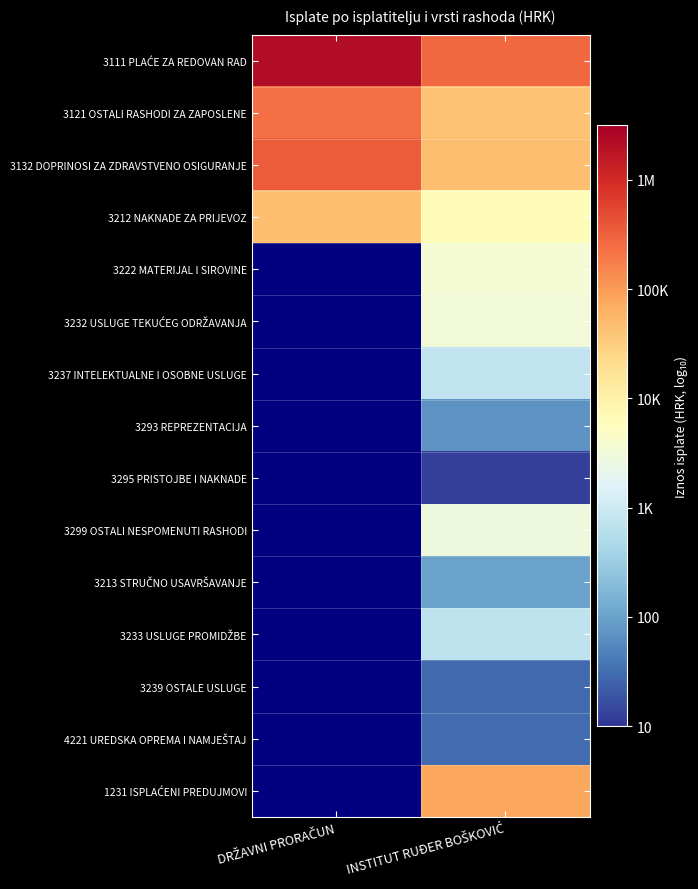

At INSTITUT RUĐER BOŠKOVIĆ, list the series in order from smallest to largest.

3295 PRISTOJBE I NAKNADE, 3239 OSTALE USLUGE, 4221 UREDSKA OPREMA I NAMJEŠTAJ, 3293 REPREZENTACIJA, 3213 STRUČNO USAVRŠAVANJE, 3233 USLUGE PROMIDŽBE, 3237 INTELEKTUALNE I OSOBNE USLUGE, 3299 OSTALI NESPOMENUTI RASHODI, 3232 USLUGE TEKUĆEG ODRŽAVANJA, 3222 MATERIJAL I SIROVINE, 3212 NAKNADE ZA PRIJEVOZ, 3121 OSTALI RASHODI ZA ZAPOSLENE, 3132 DOPRINOSI ZA ZDRAVSTVENO OSIGURANJE, 1231 ISPLAĆENI PREDUJMOVI, 3111 PLAĆE ZA REDOVAN RAD